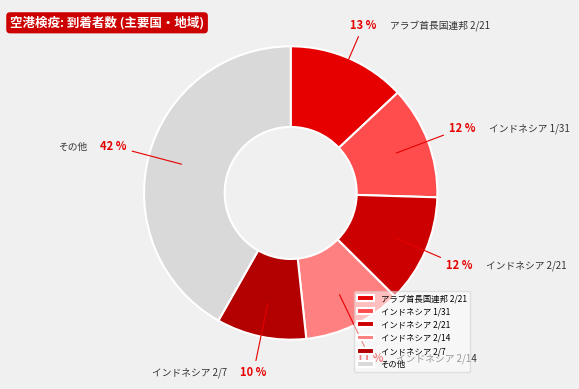

Is the sum of アラブ首長国連邦 2/21 and インドネシア 1/31 greater than half?

No